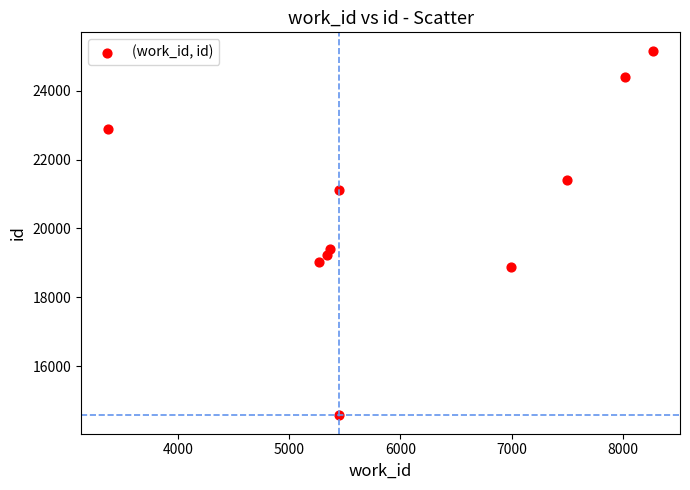

What is the average Y value?

20610